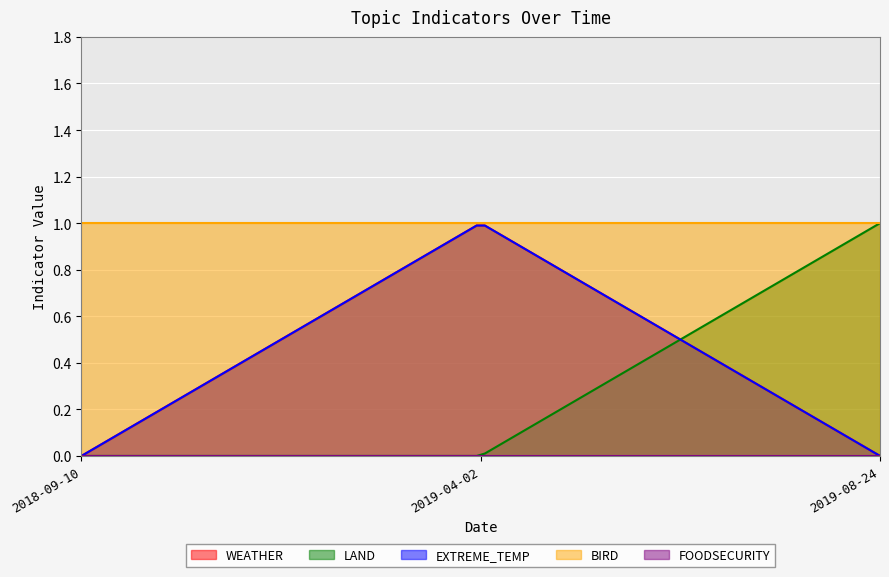

Which series changed the most between 2018-09-10 and 2019-08-24?

LAND